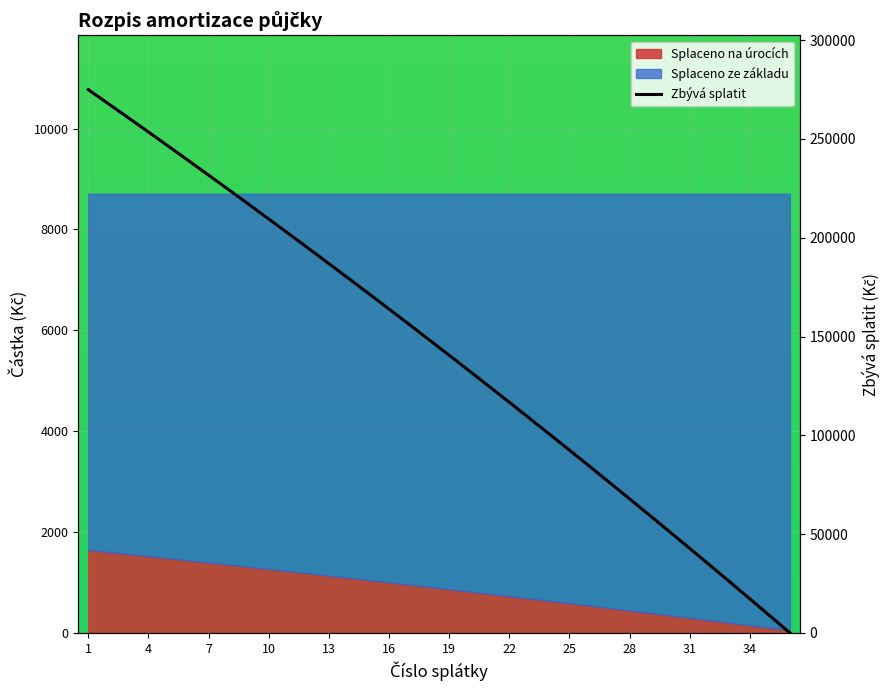

How many data points are above 148374?

18